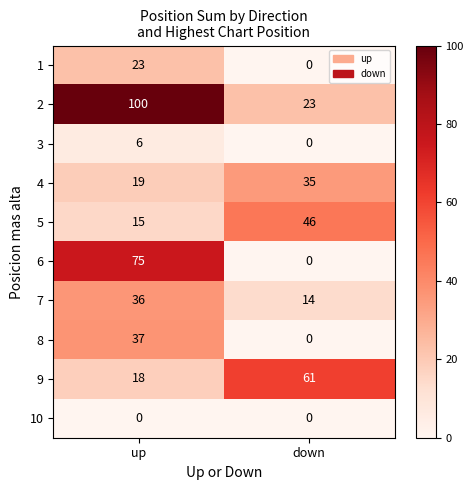

Reading left to right, transcribe all the data shown in this chart.

1: up=23	down=0
2: up=100	down=23
3: up=6	down=0
4: up=19	down=35
5: up=15	down=46
6: up=75	down=0
7: up=36	down=14
8: up=37	down=0
9: up=18	down=61
10: up=0	down=0